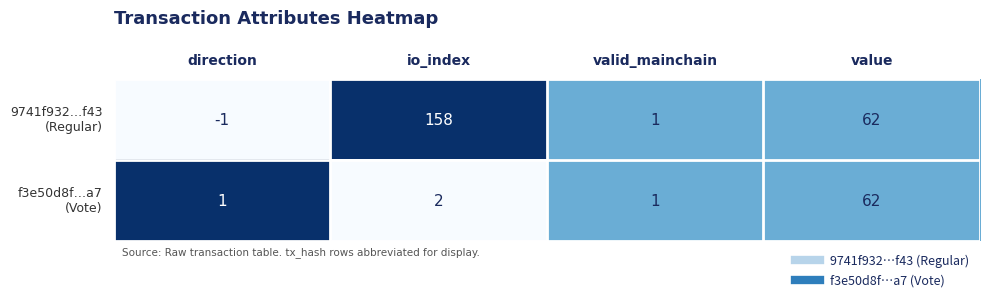

What is the maximum value shown in the chart?

158